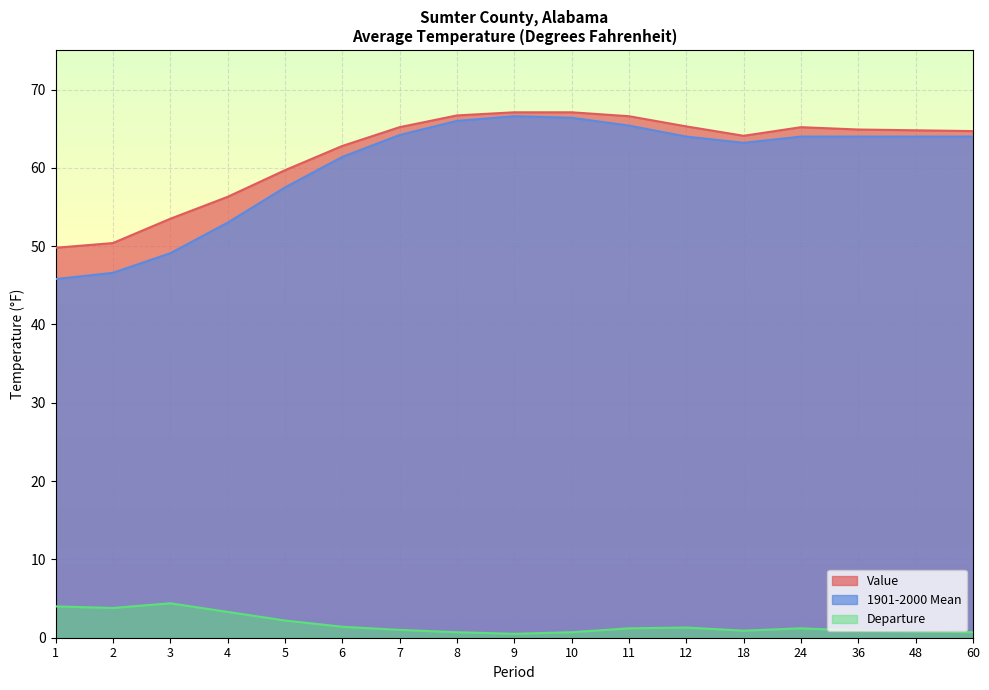

What is the value of the Value point at the 13th from the left?

64.1